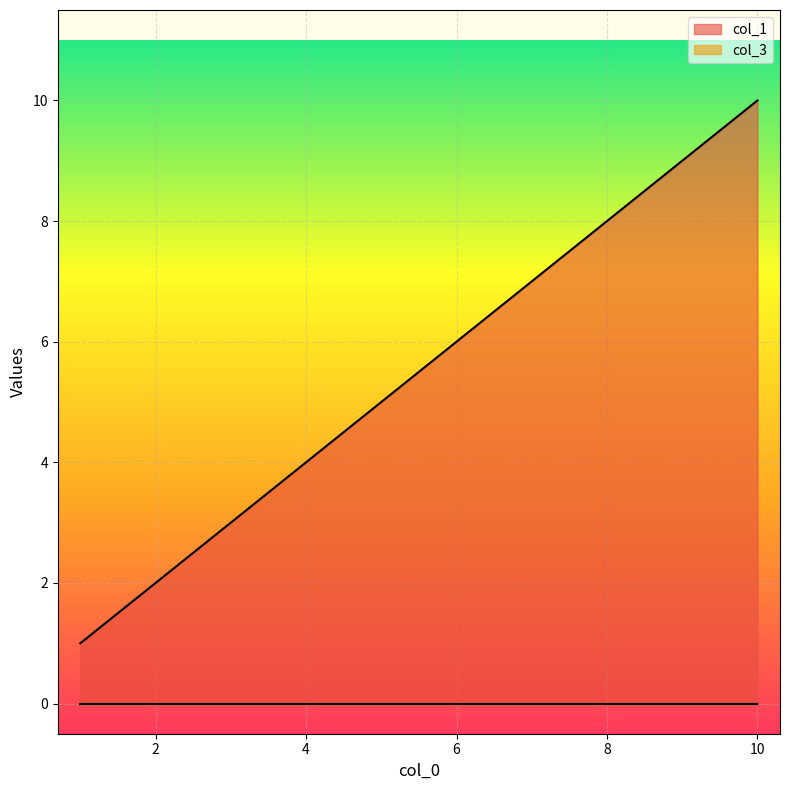

Which series has the largest range (max minus min)?

col_1